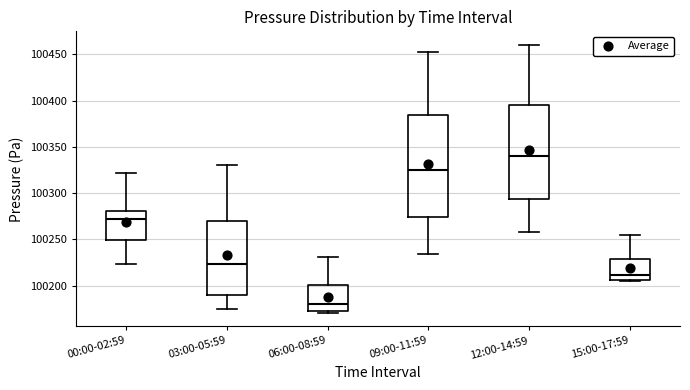

Which box has the highest median line?

12:00-14:59